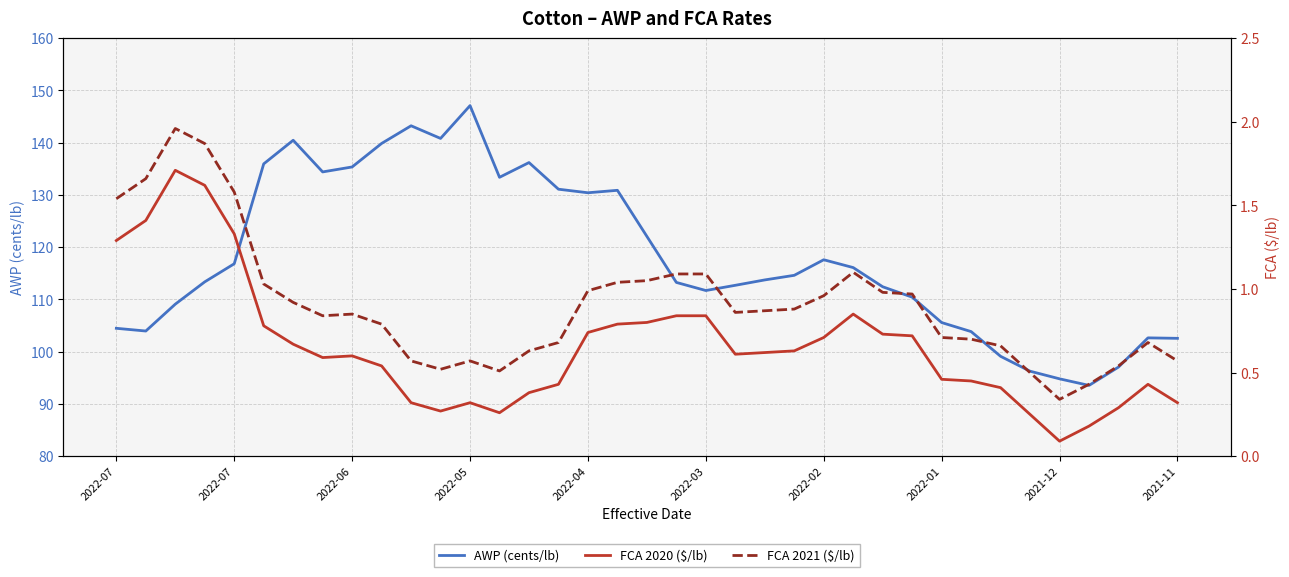

Is it true that FCA 2021 ($/lb) equals 1.1 at 2022-03?

True